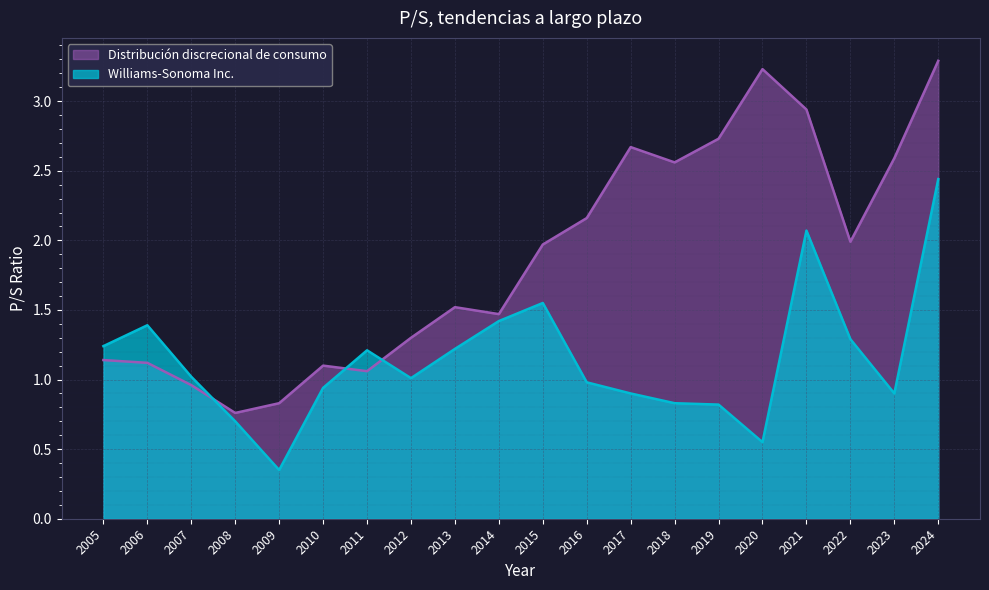

What are all the series names shown in the legend?

Distribución discrecional de consumo, Williams-Sonoma Inc.